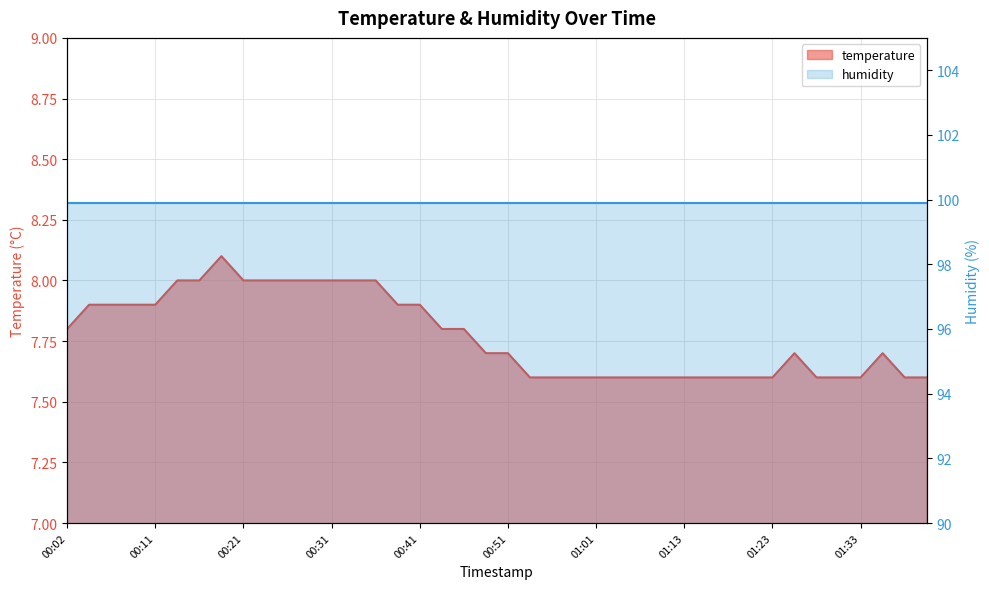

Reading left to right, transcribe all the data shown in this chart.

00:02=7.8	00:04=7.9	00:06=7.9	00:09=7.9	00:11=7.9	00:14=8.0	00:16=8.0	00:19=8.1	00:21=8.0	00:24=8.0	00:26=8.0	00:29=8.0	00:31=8.0	00:34=8.0	00:36=8.0	00:39=7.9	00:41=7.9	00:44=7.8	00:46=7.8	00:49=7.7	00:51=7.7	00:54=7.6	00:56=7.6	00:58=7.6	01:01=7.6	01:03=7.6	01:06=7.6	01:11=7.6	01:13=7.6	01:15=7.6	01:18=7.6	01:20=7.6	01:23=7.6	01:25=7.7	01:28=7.6	01:30=7.6	01:33=7.6	01:35=7.7	01:37=7.6	01:40=7.6